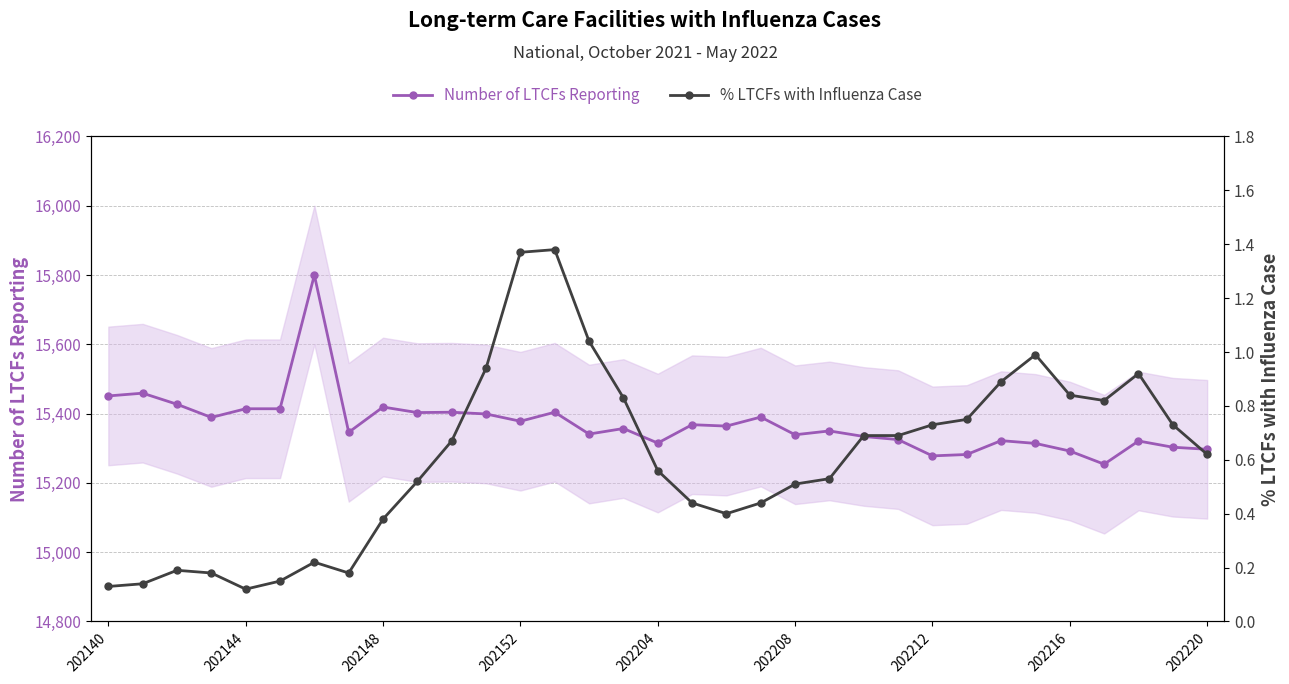

True or false: % LTCFs with Influenza Case and Number of LTCFs Reporting cross at least once.

False